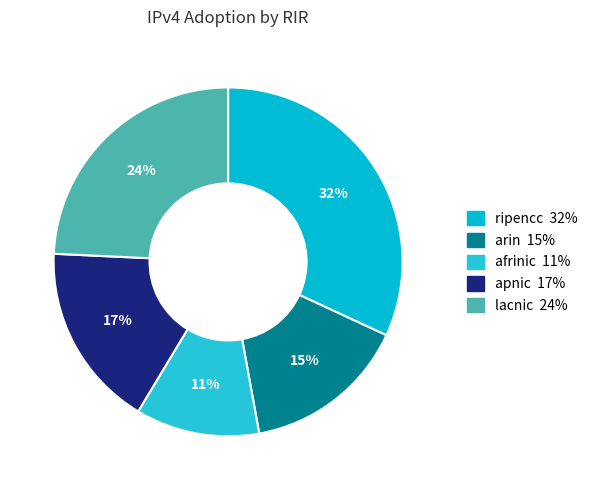

How many segments does this pie chart have?

5